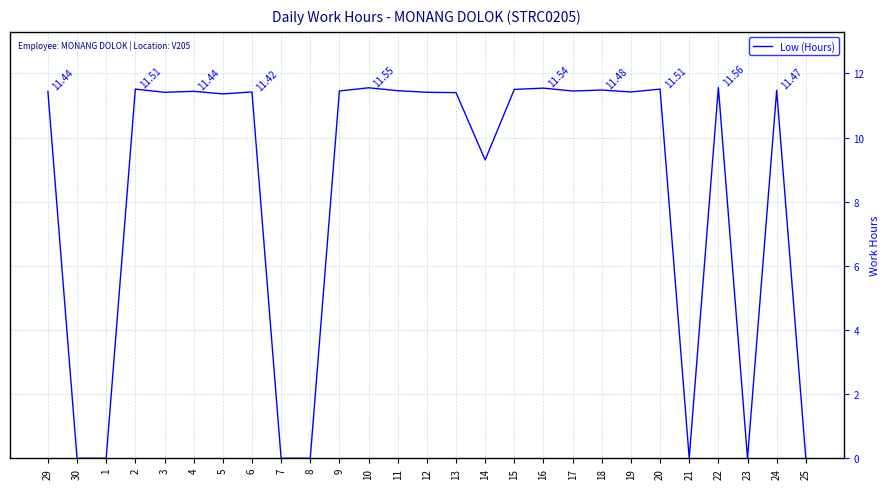

Between 24 and 8, which is larger?

24